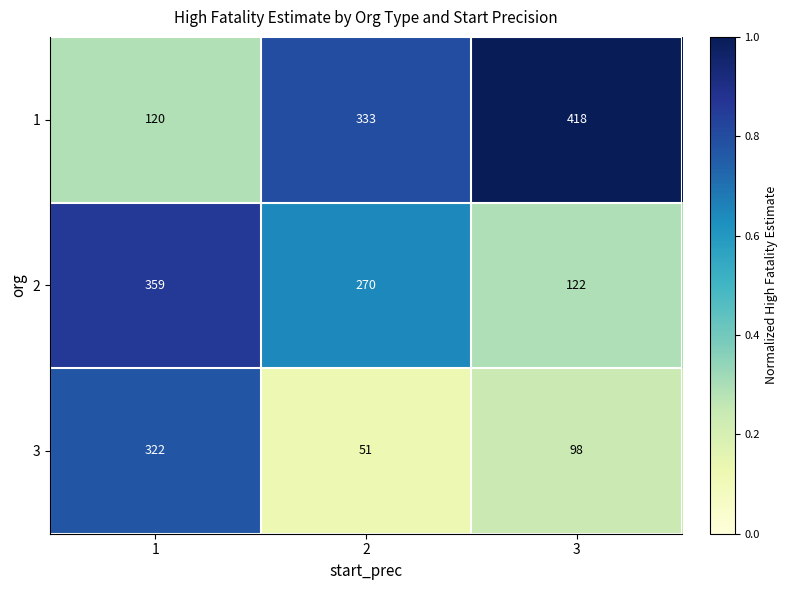

List the series in order of their overall mean, lowest first.

3, 2, 1